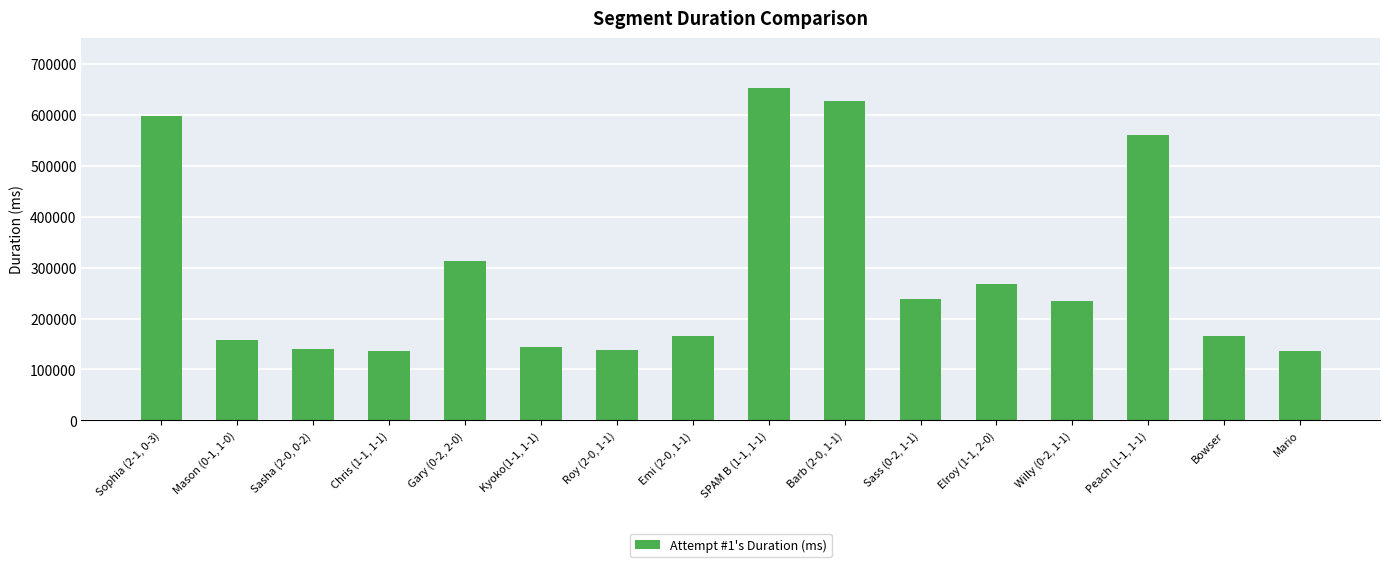

What is the change in value from Sasha (2-0, 0-2) to Kyoko(1-1, 1-1)?

+4930